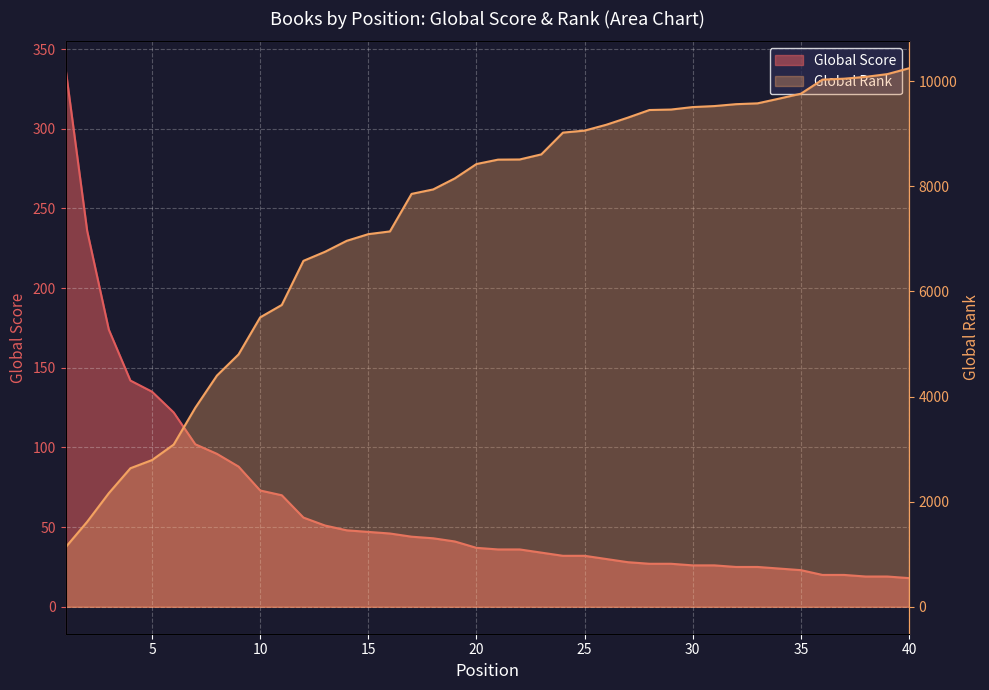

List the series in order of their overall mean, lowest first.

Global Score, Global Rank